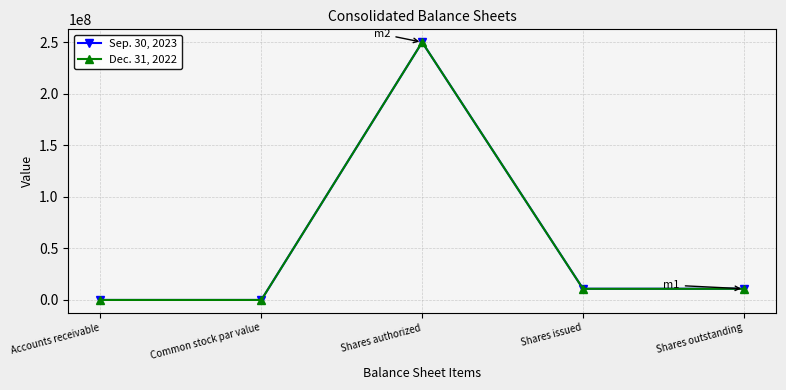

Where is the first local maximum for Sep. 30, 2023?

Shares authorized